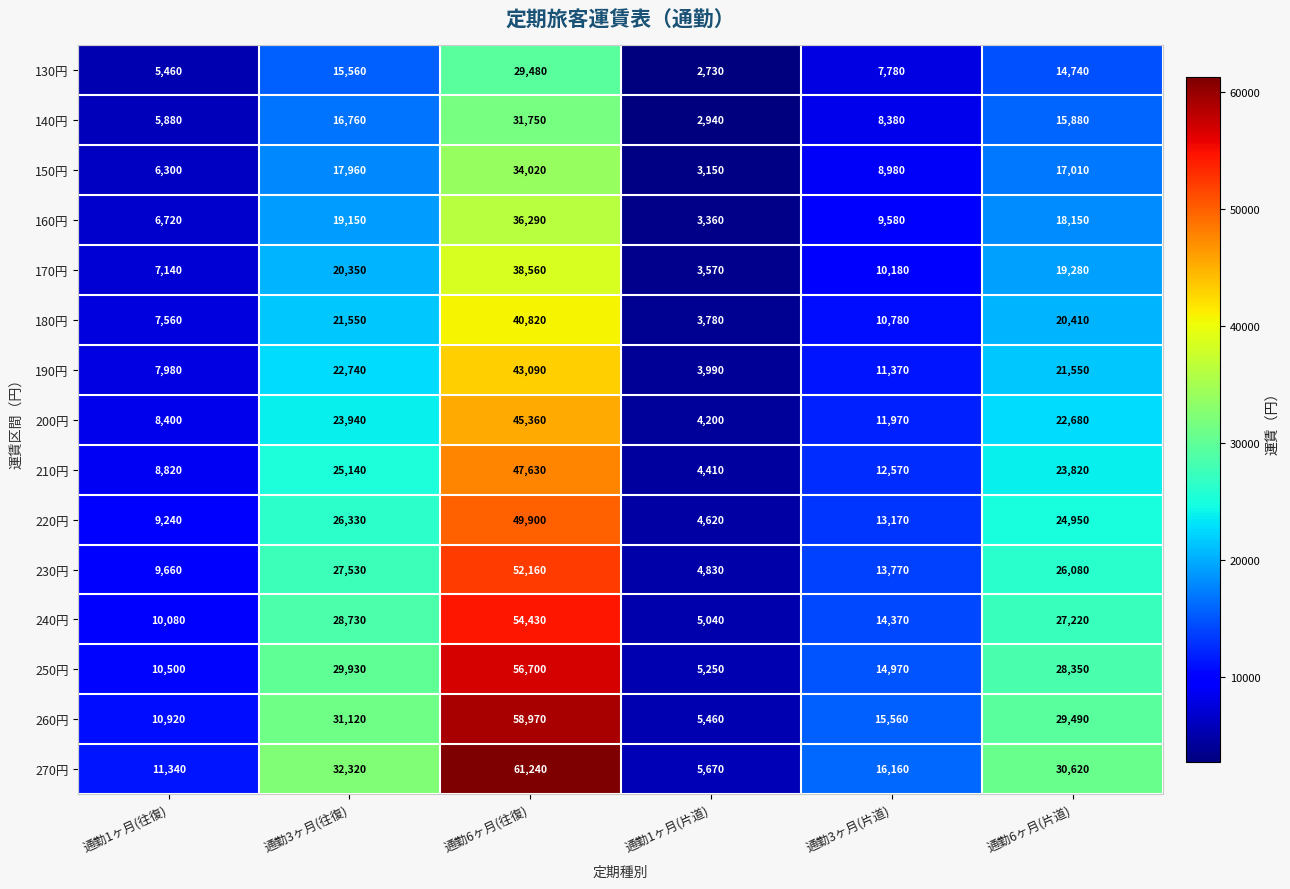

What is the greatest value displayed?

61240